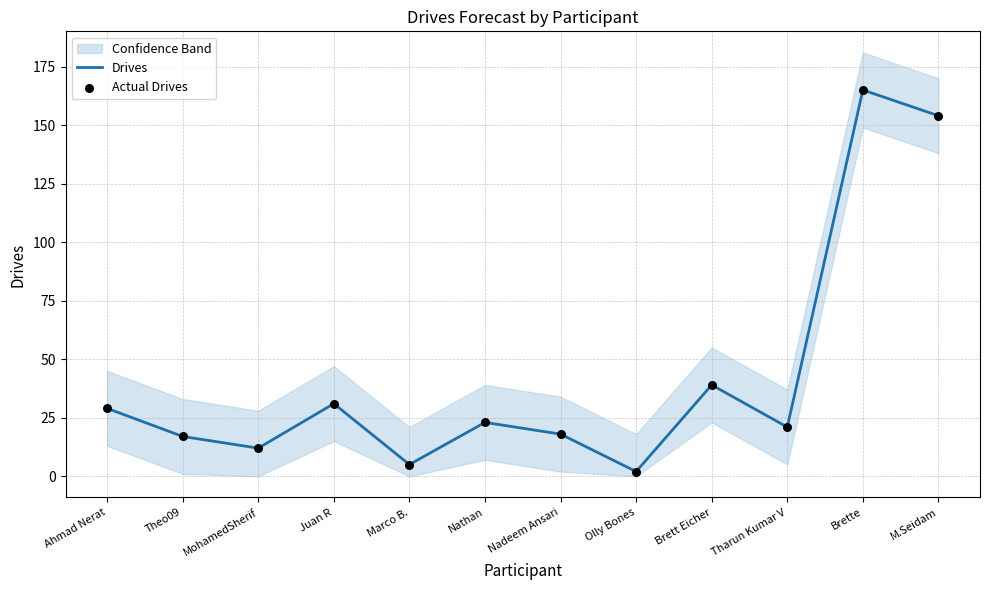

Which series has the widest spread of Y values?

Drives